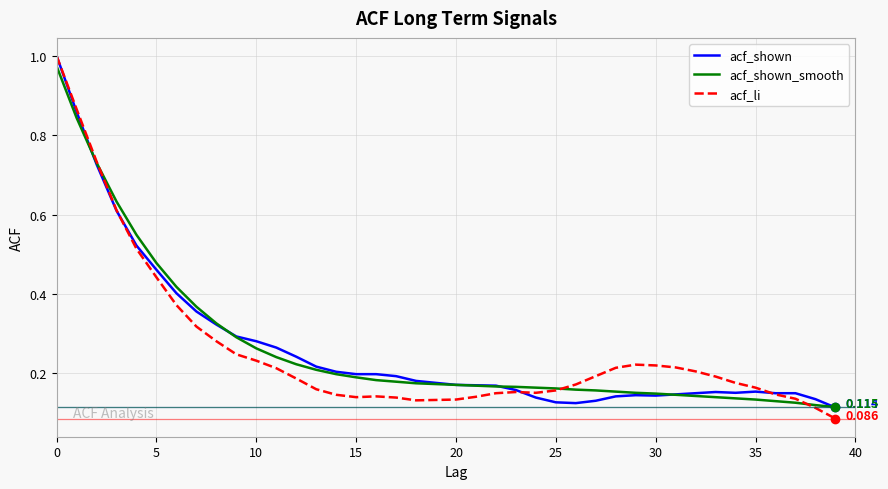

What are all the series names shown in the legend?

acf_shown, acf_shown_smooth, acf_li